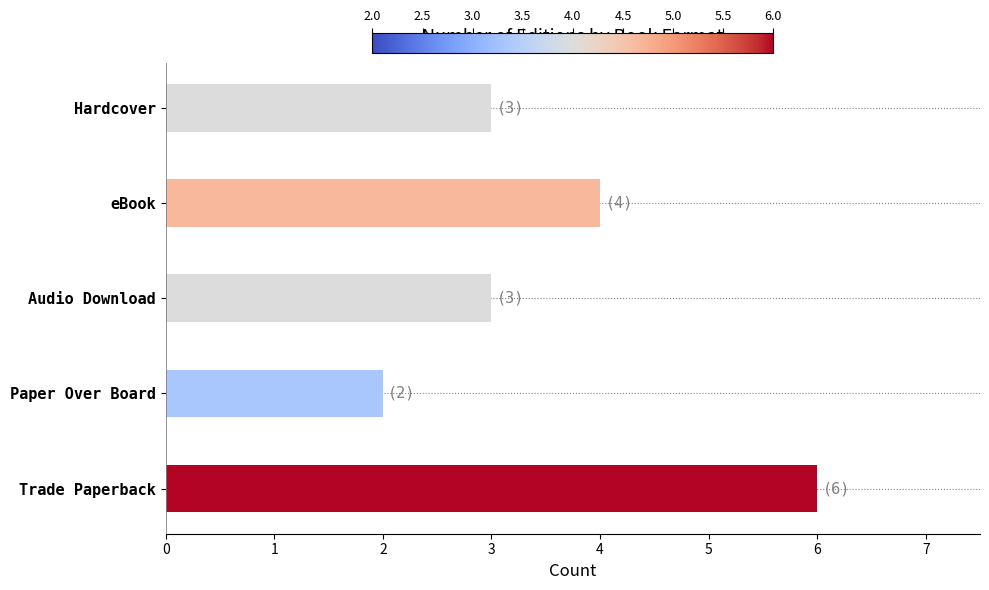

What is the difference between the maximum and minimum values?

4